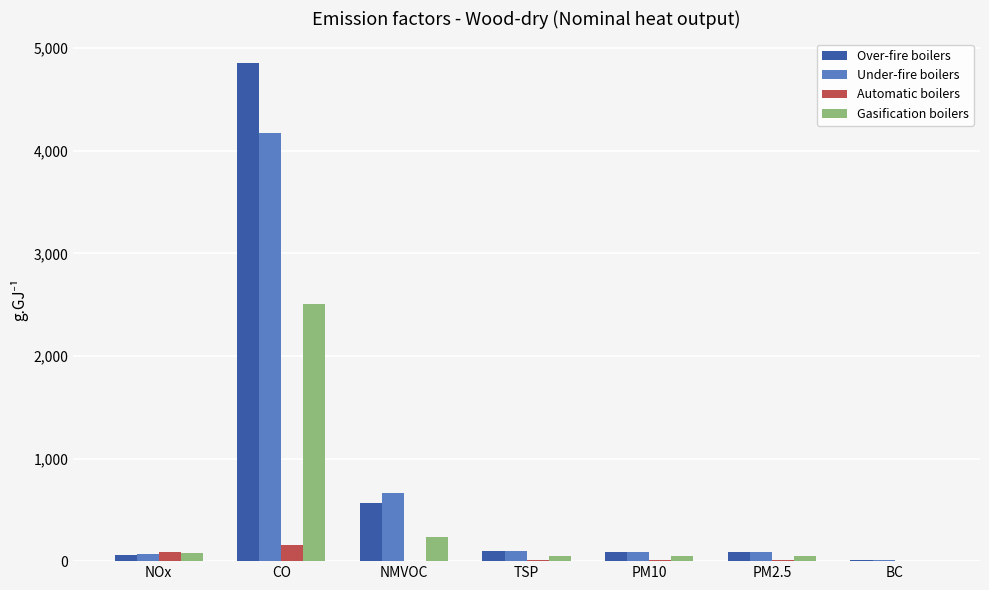

What value does the Automatic boilers series have at CO?

157.9